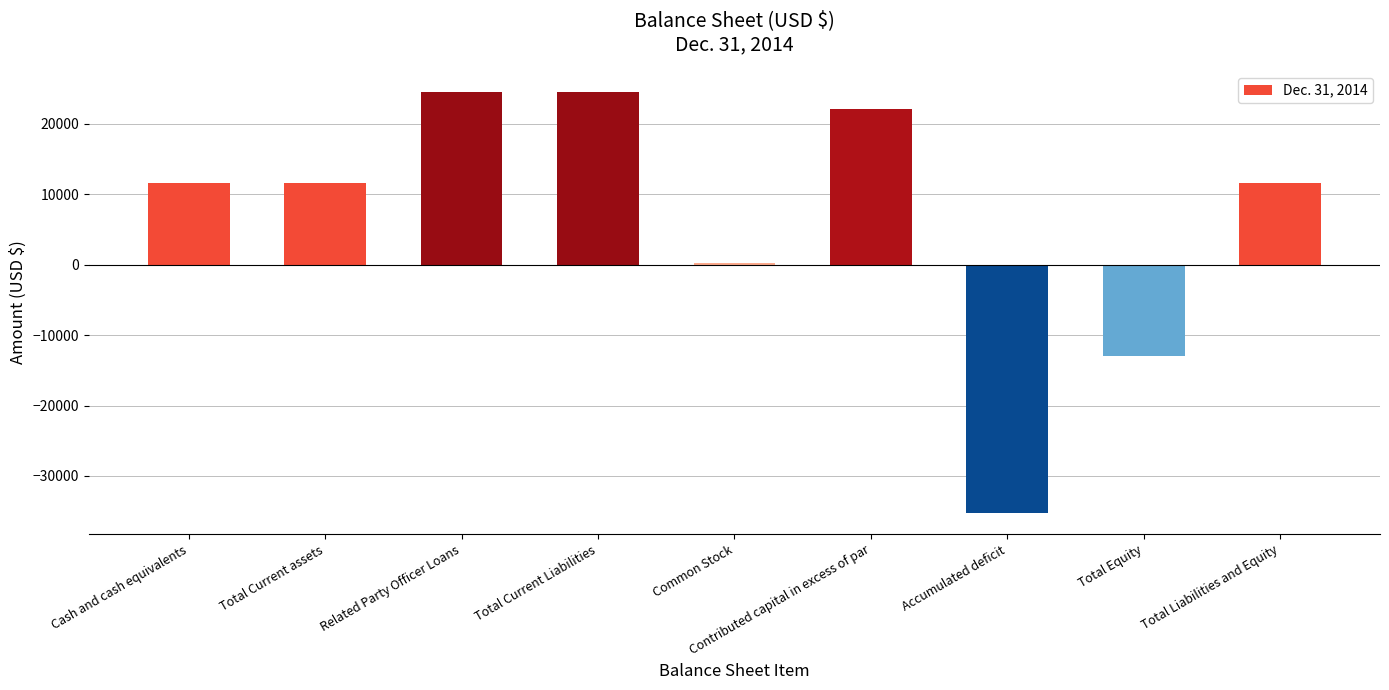

What is the maximum value shown in the chart?

24489